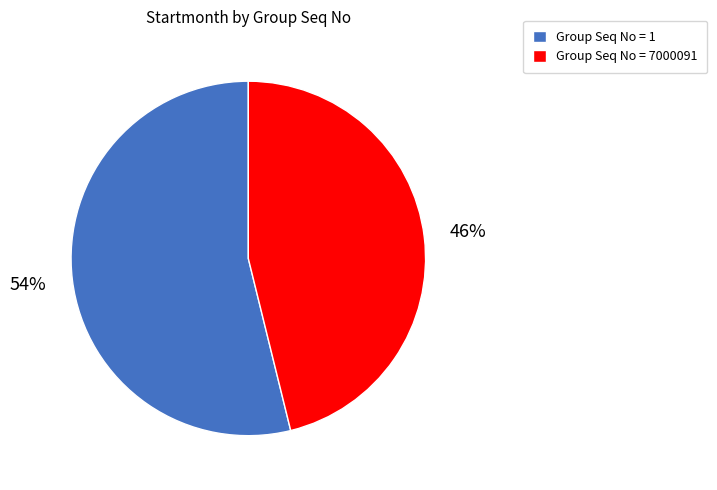

Rank the categories by value from highest to lowest.

Group Seq No = 1, Group Seq No = 7000091